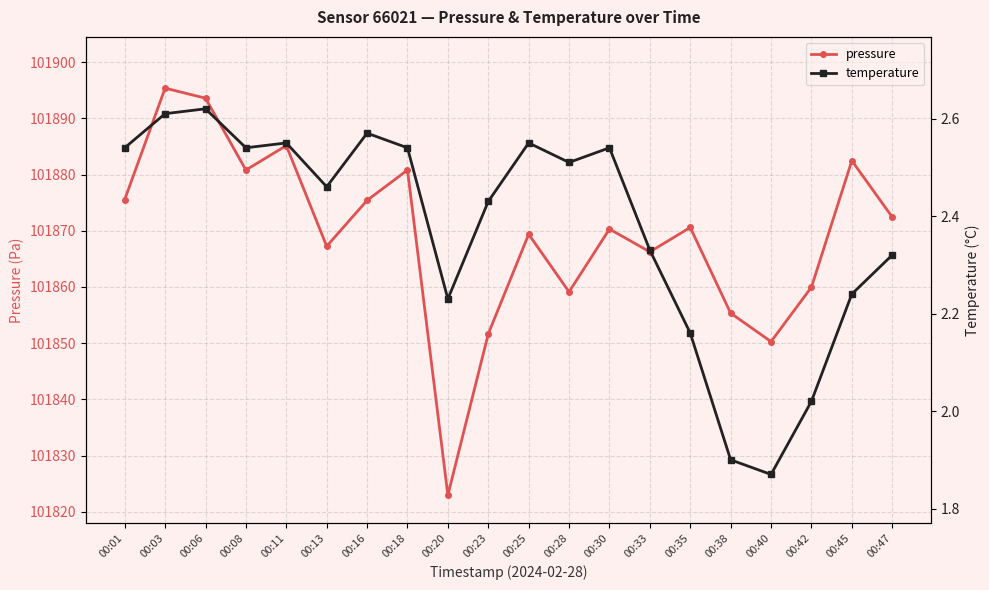

True or false: temperature has a value of 1.0 at 00:20.

False